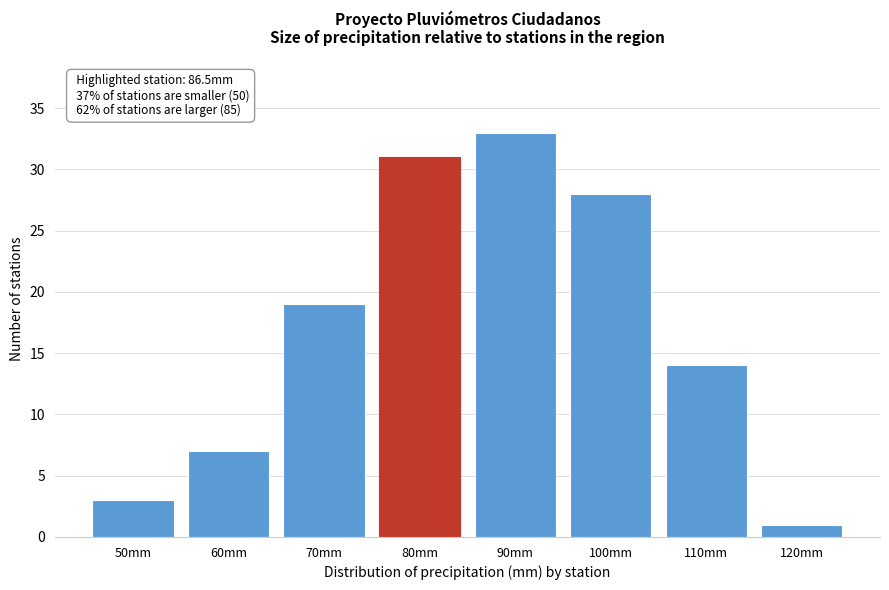

Reading left to right, what are all the values shown in this chart?

50mm=3	60mm=7	70mm=19	80mm=31	90mm=33	100mm=28	110mm=14	120mm=1